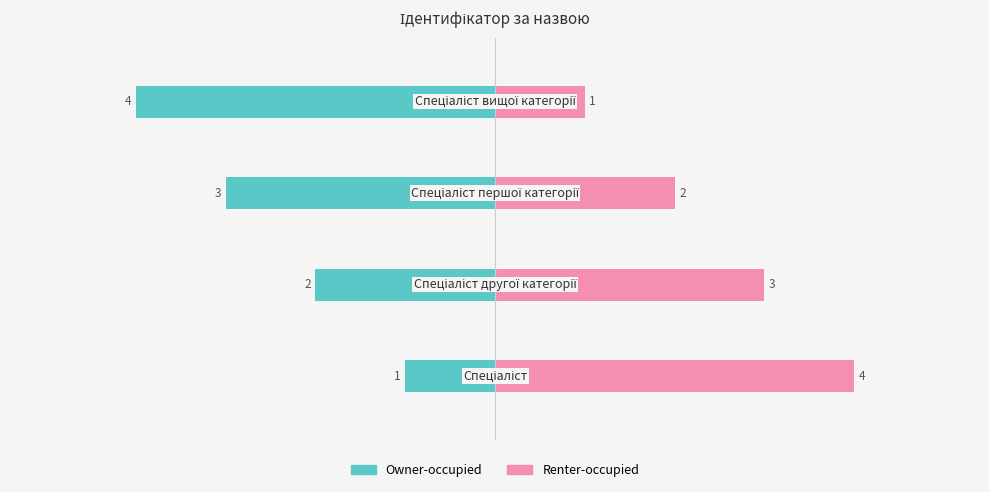

Are the bars horizontal?

Yes